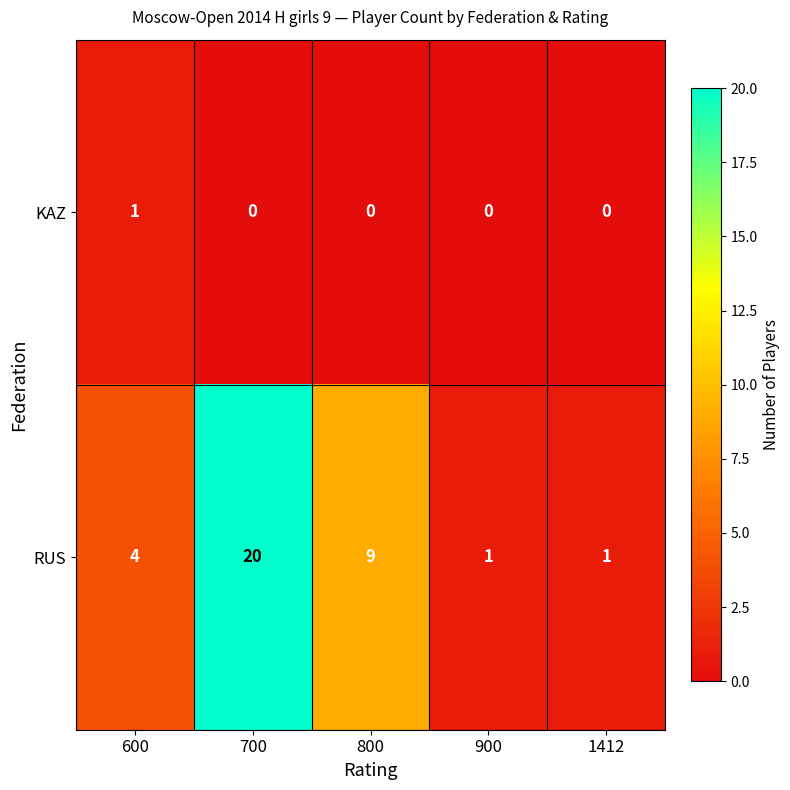

What is the sum of the RUS values at 600 and 900?

5